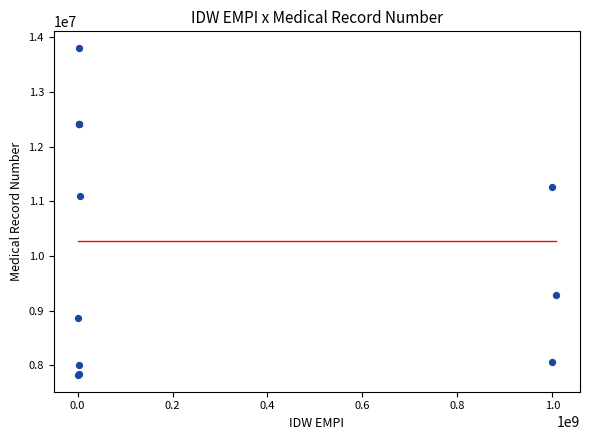

What Y value in the scatter plot is closest to 10811611?

11098135